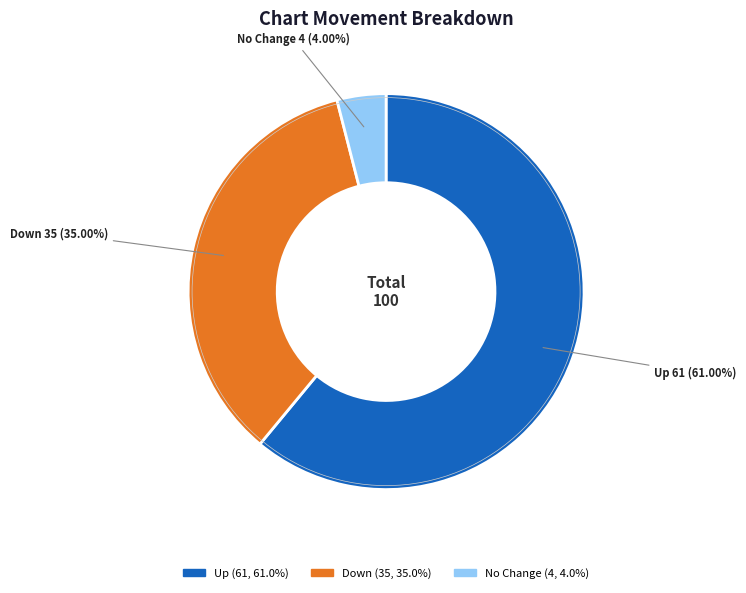

Is there any slice that represents more than half of the pie?

Yes